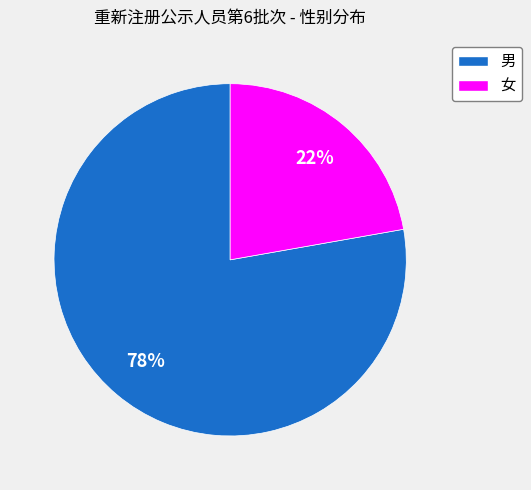

Which slice is the smallest?

女